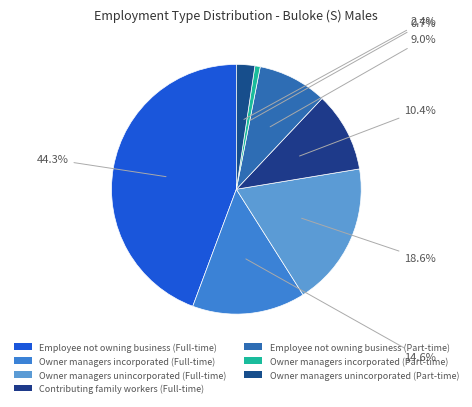

How many slices are in this pie chart?

7